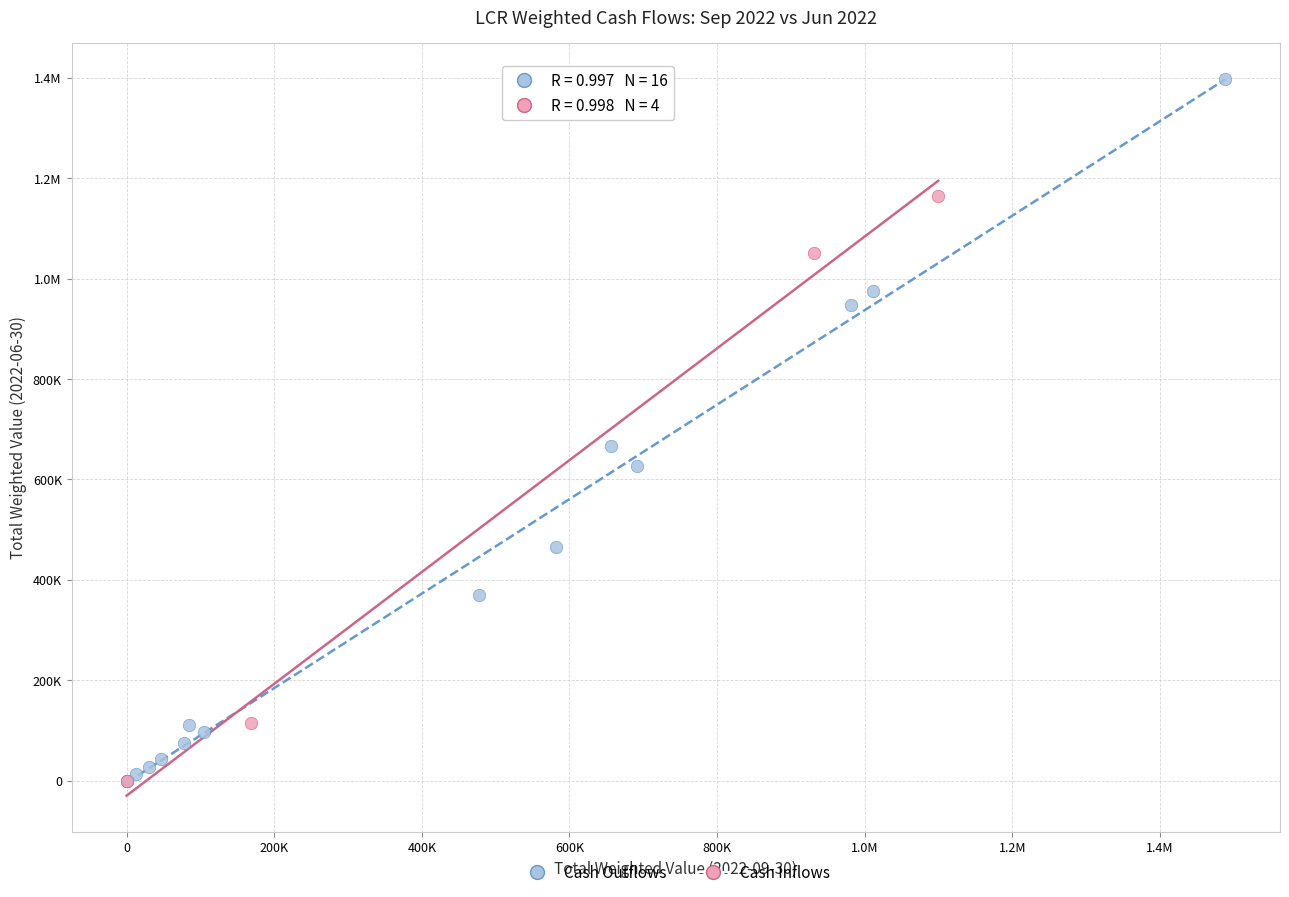

What are all the series names shown in the legend?

Cash Outflows, Cash Inflows